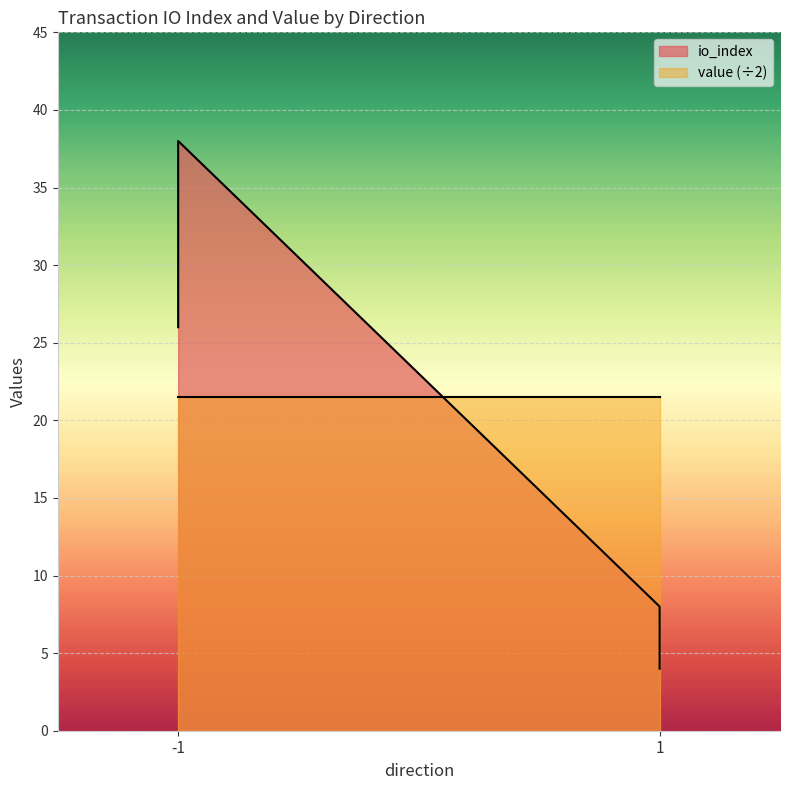

Is the value of value at -1 greater than the value of io_index at -1?

Yes